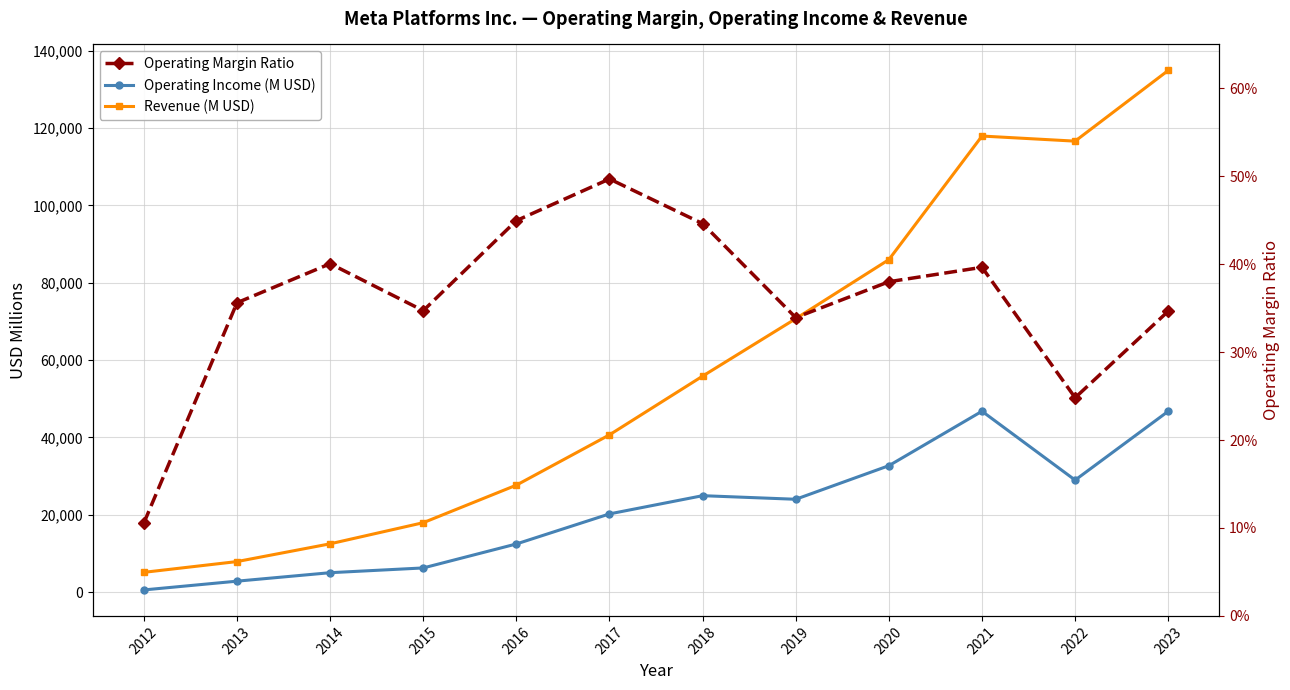

At which category does Operating Margin Ratio reach its first local peak?

2014